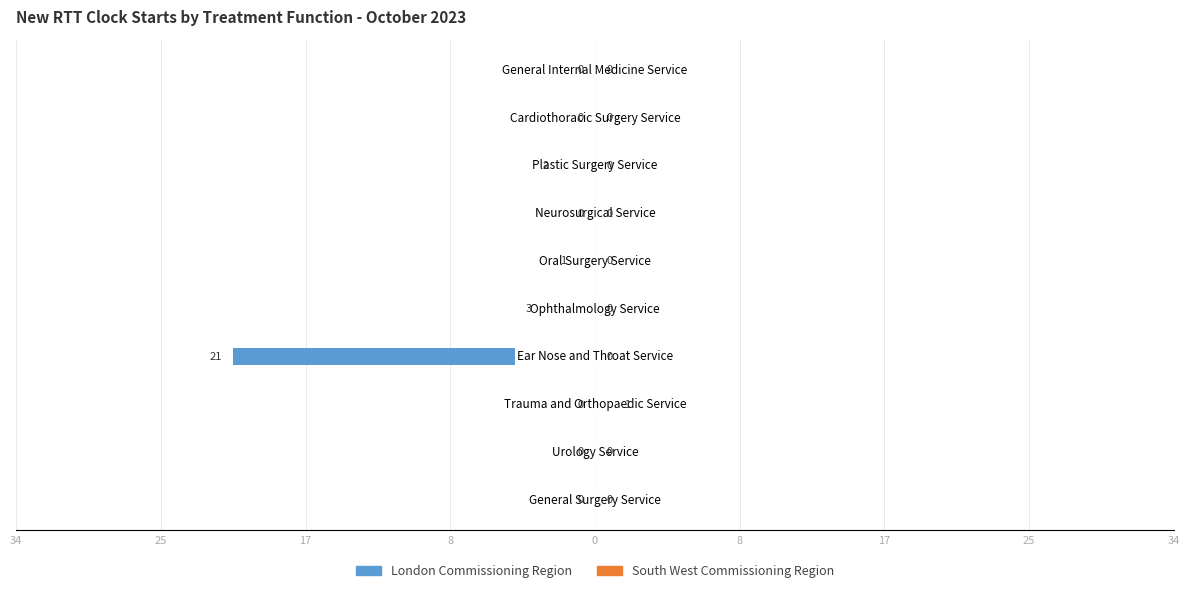

Which series has the widest spread of values?

London Commissioning Region